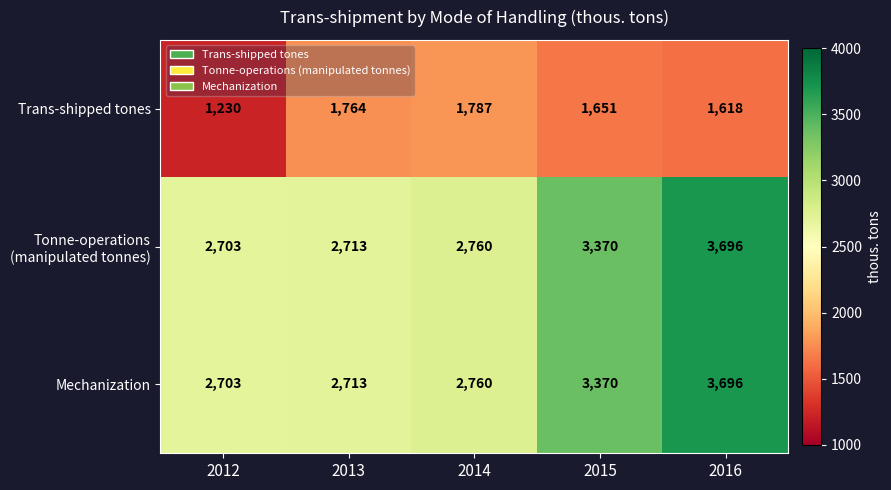

Read the Mechanization value at 2013, to the nearest 100.

2700